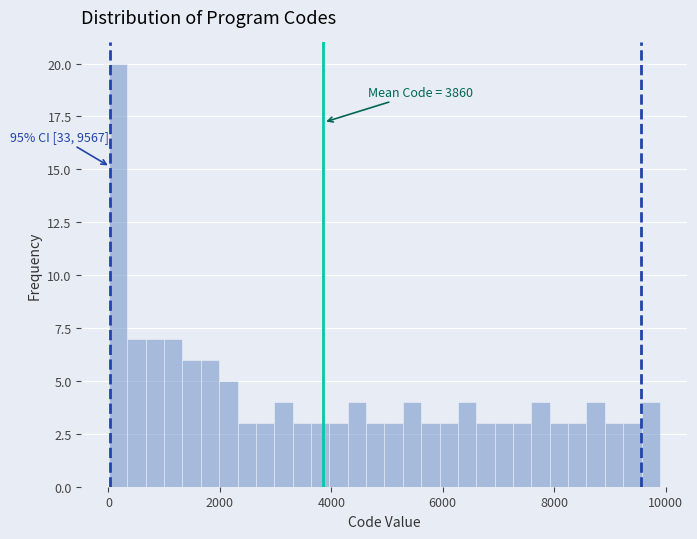

Read against the x-axis, roughly where is the centre of the tallest bar?

200